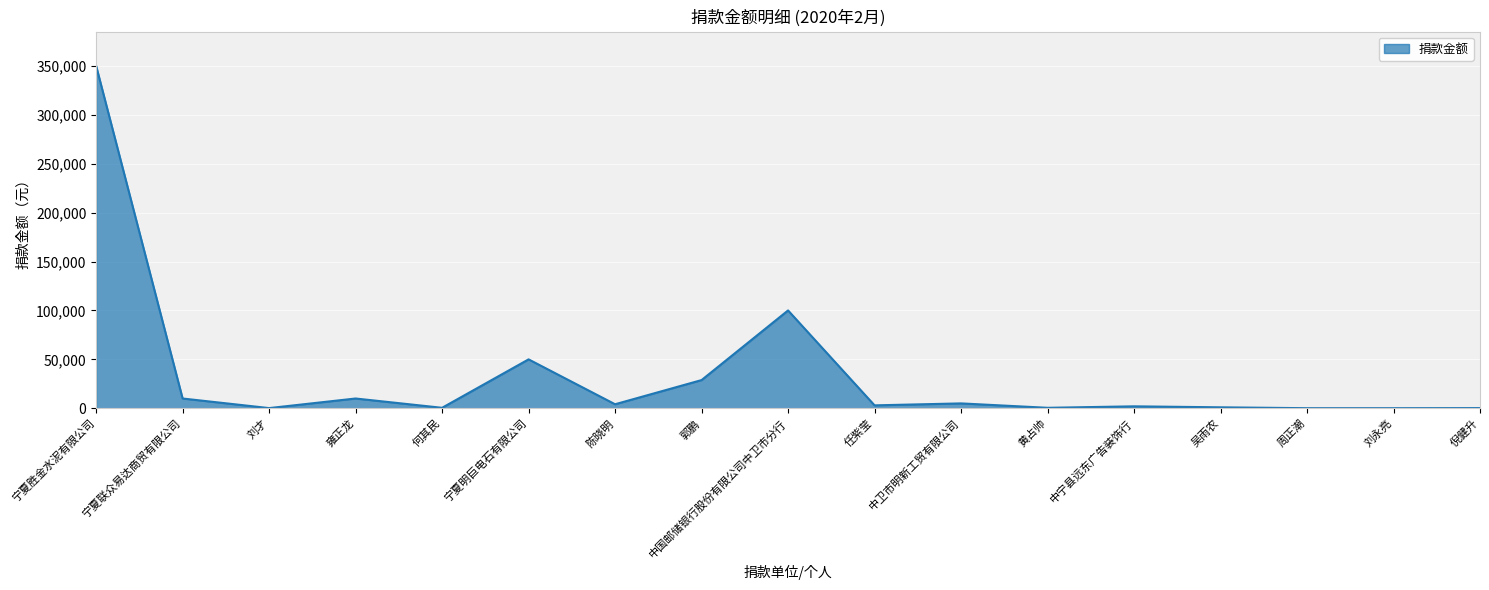

Approximately how many times larger is the value at 倪健升 compared to 何其民?

0.4